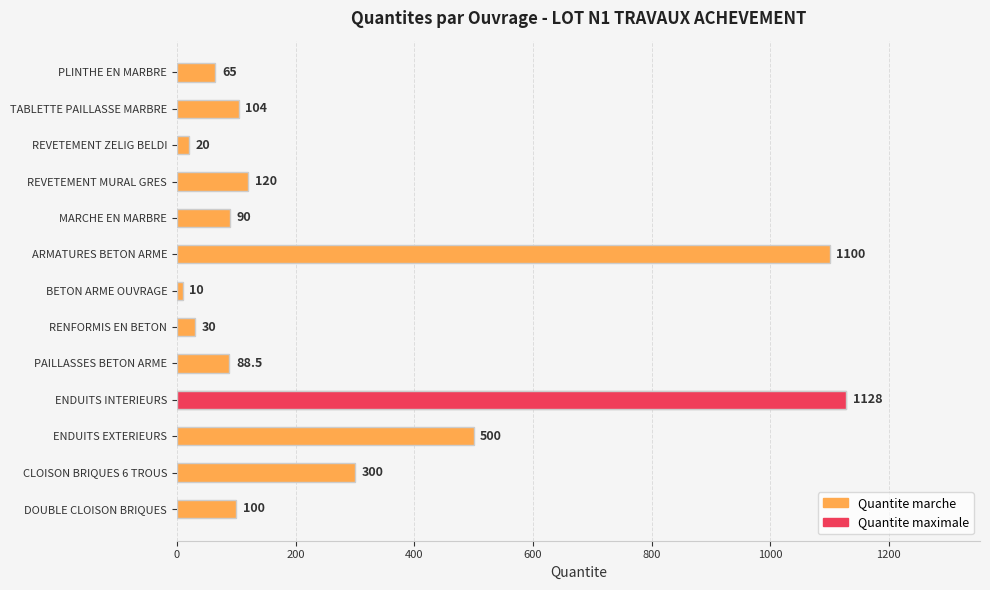

What is the difference between the second highest and minimum values?

1090.0